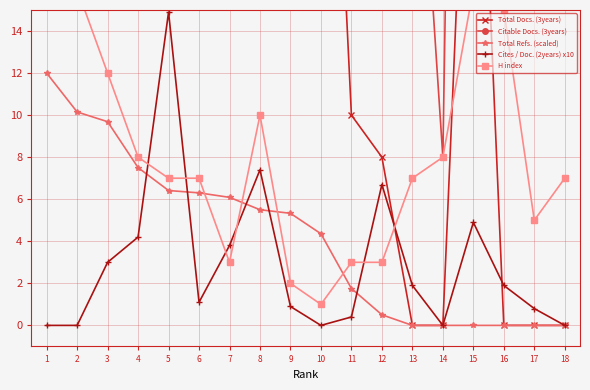

What is the difference between the maximum and minimum values in the Total Refs. (scaled) series?

12.0